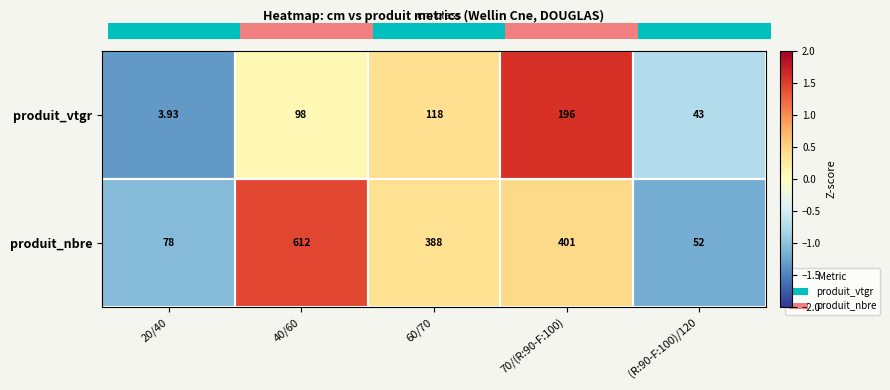

Rank the series by their average value, from highest to lowest.

produit_nbre, produit_vtgr